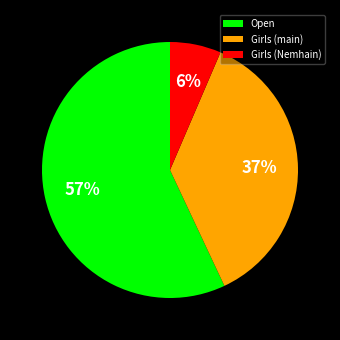

Is it true that Open is 57% of the pie?

True